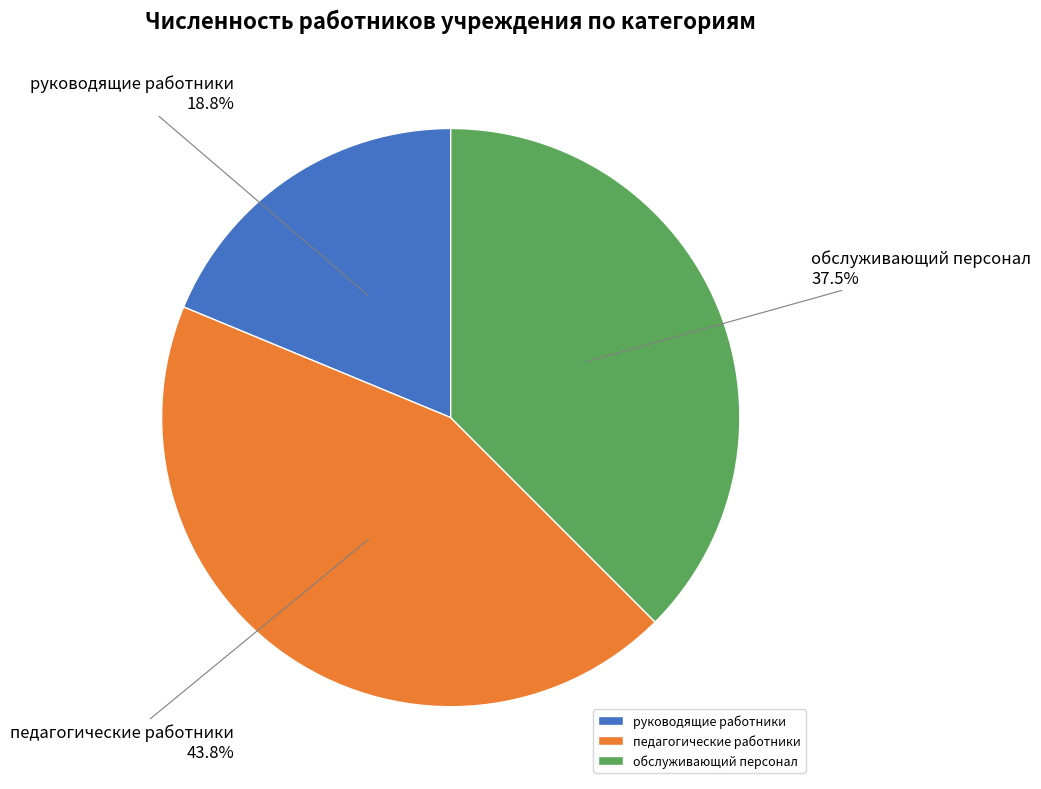

What is the largest slice in the pie chart?

педагогические работники